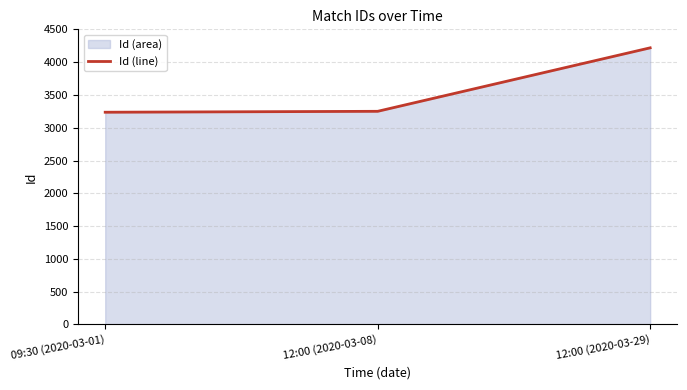

The value at 12:00 (2020-03-29) is 4218. True or false?

True